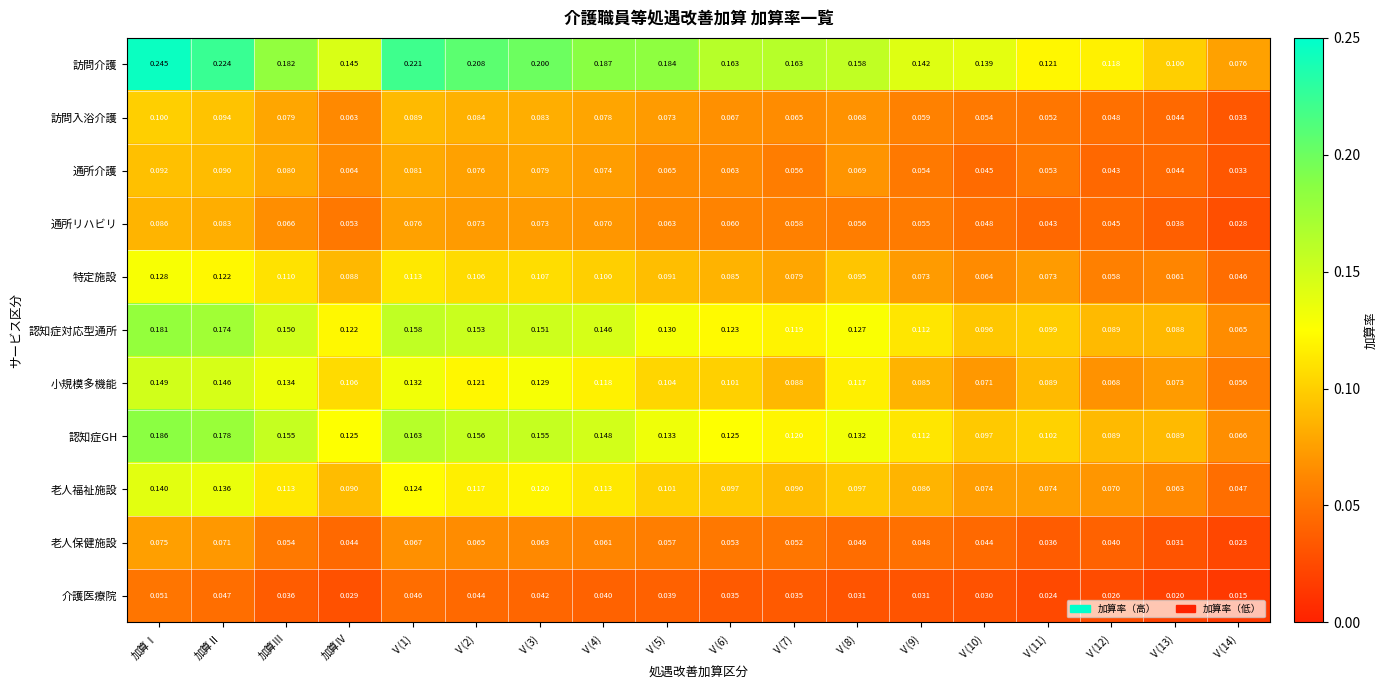

At Ⅴ(10), list the series in order from smallest to largest.

介護医療院, 老人保健施設, 通所介護, 通所リハビリ, 訪問入浴介護, 特定施設, 小規模多機能, 老人福祉施設, 認知症対応型通所, 認知症GH, 訪問介護